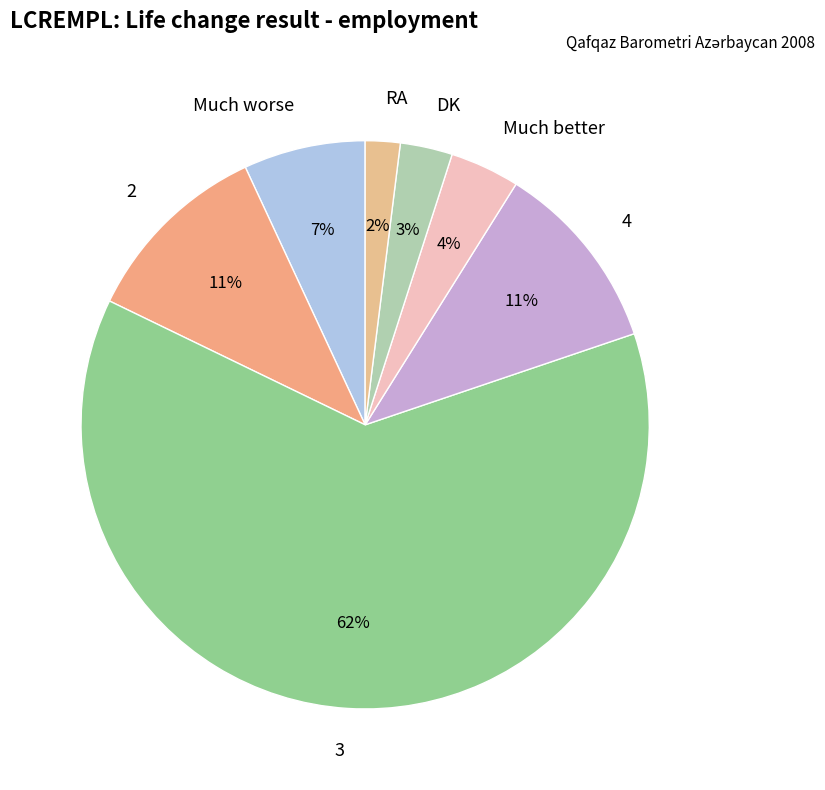

Count the number of slices in the pie.

7